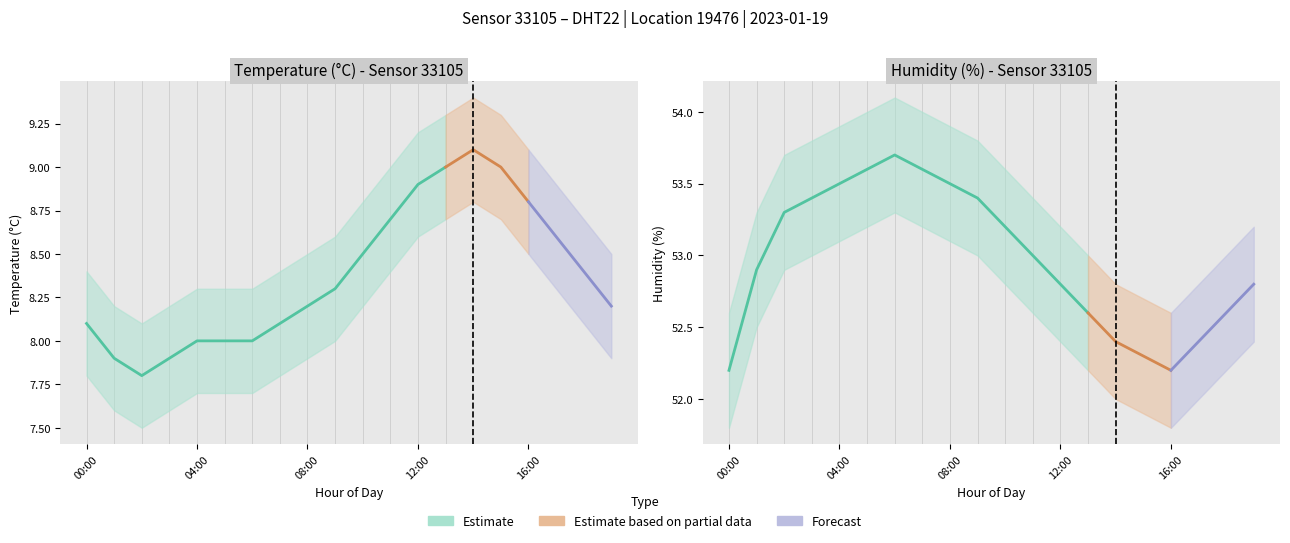

True or false: humidity_high and temperature_low intersect in this chart.

False